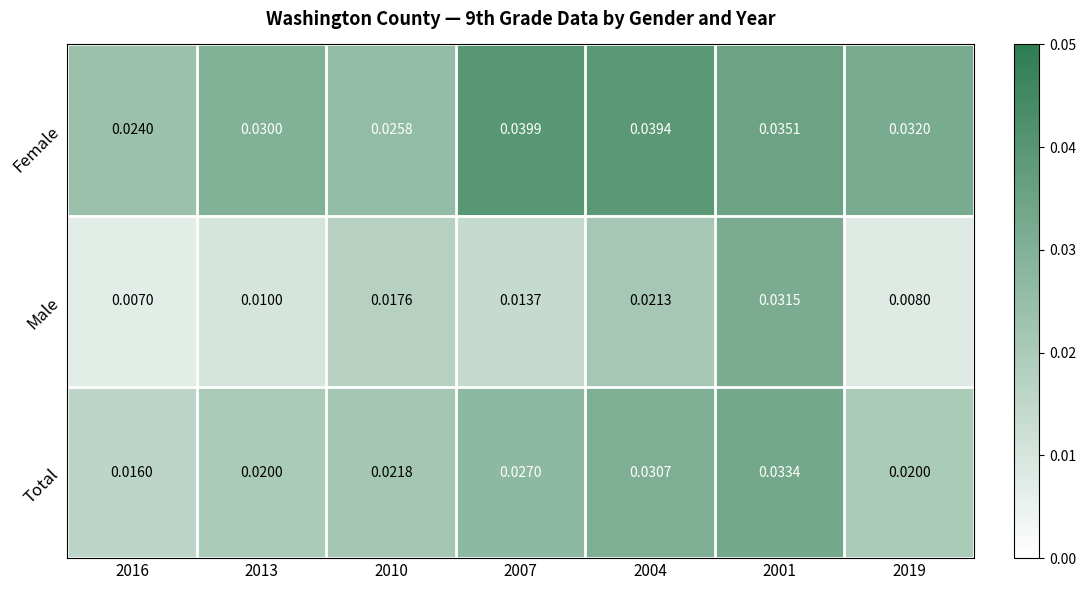

Rank the series at 2004 from highest to lowest value.

Female, Total, Male